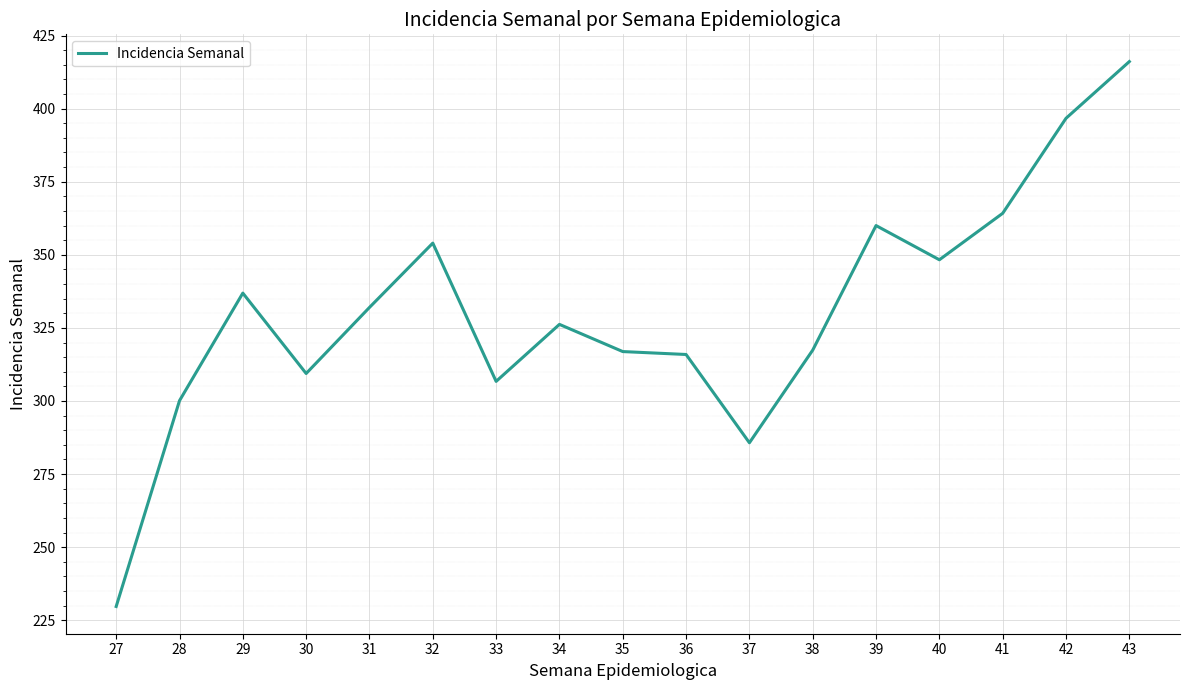

True or false: the data shows 229.7 at 27.

True